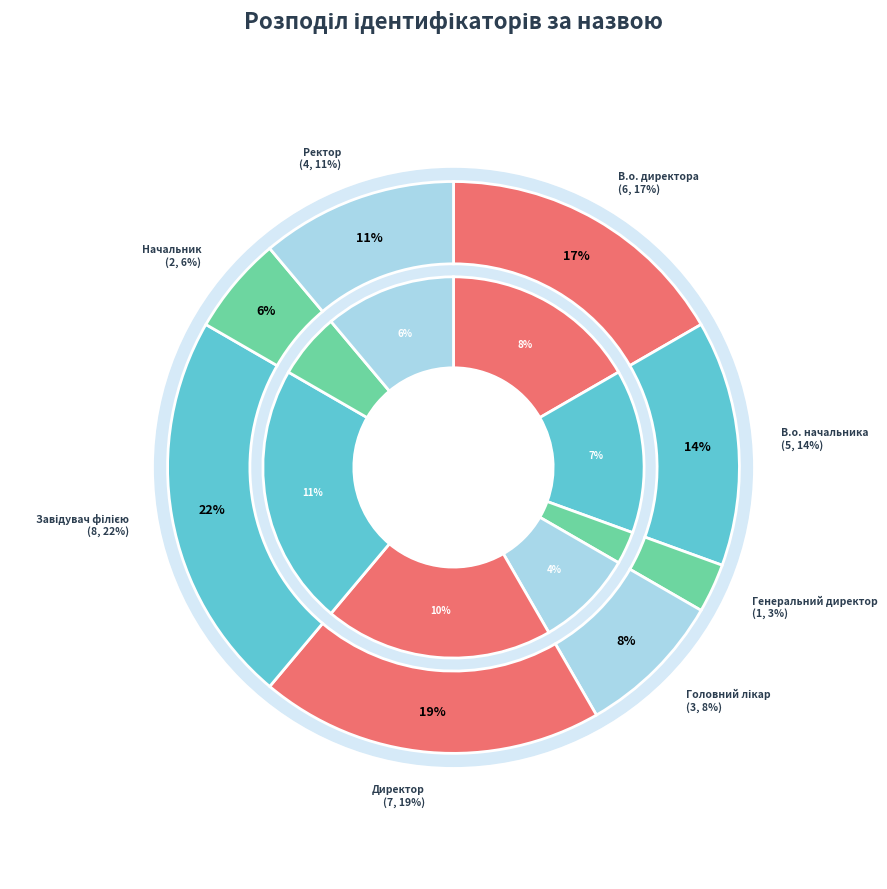

How many segments does this pie chart have?

8